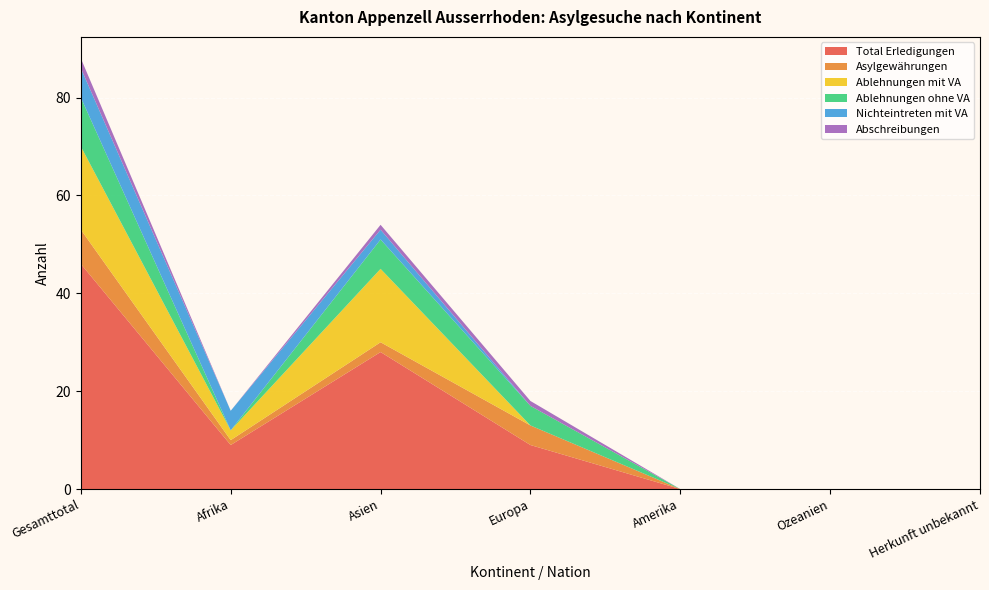

Reading left to right, extract all data points from this chart.

Total Erledigungen: 46	9	28	9	0	0	0
Asylgewährungen: 7	1	2	4	0	0	0
Ablehnungen mit VA: 17	2	15	0	0	0	0
Ablehnungen ohne VA: 10	0	6	4	0	0	0
Nichteintreten mit VA: 6	4	2	0	0	0	0
Abschreibungen: 2	0	1	1	0	0	0